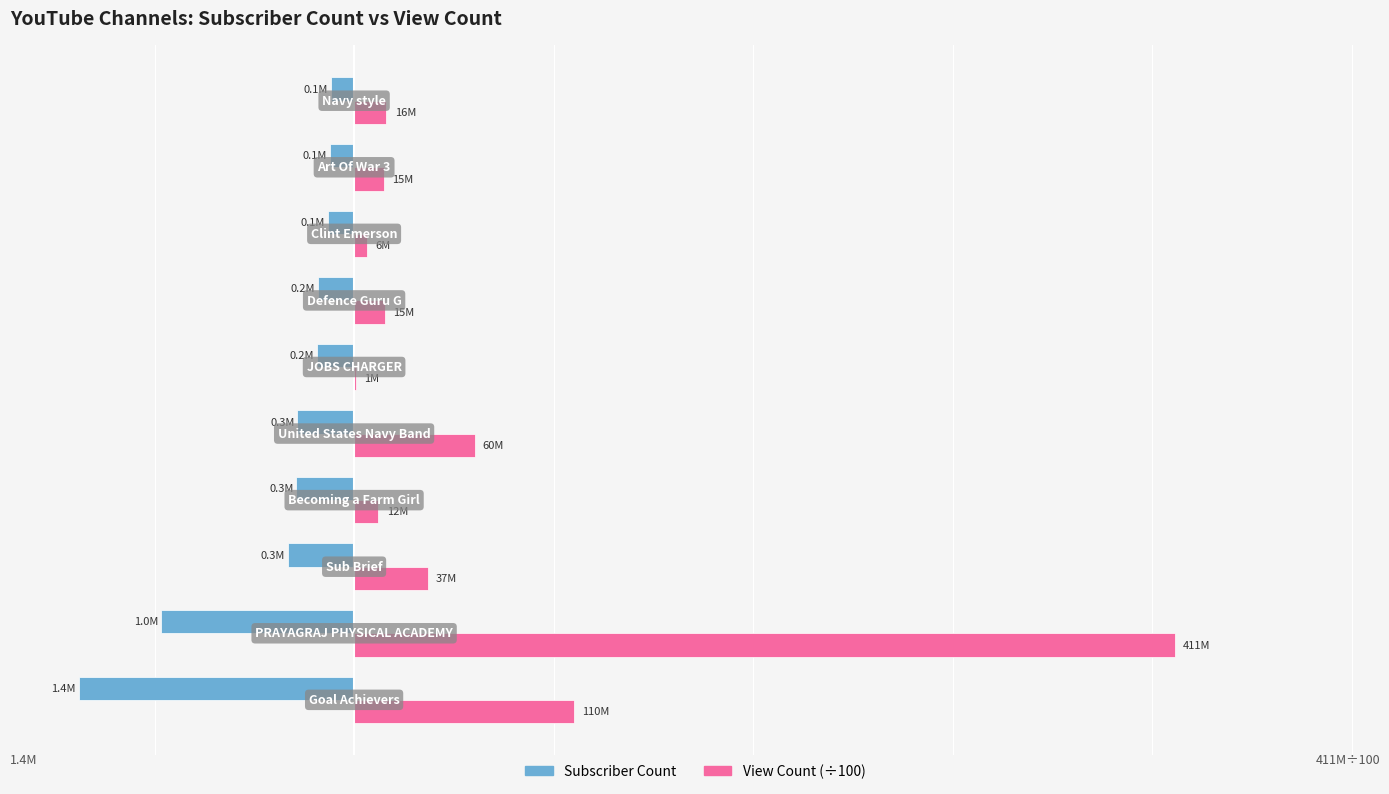

Which series has the largest range (max minus min)?

View Count (÷100)